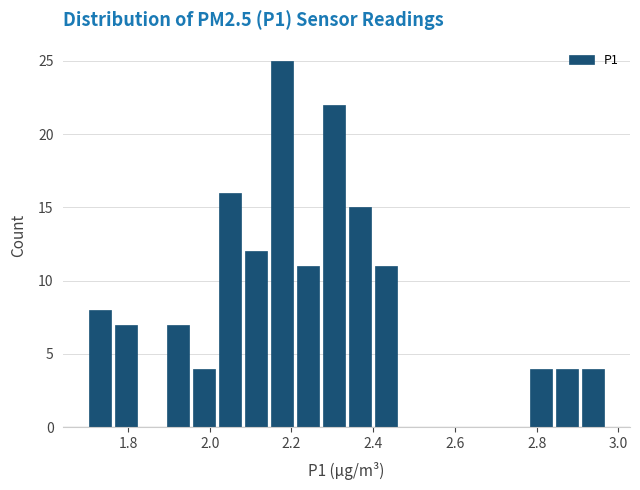

Read against the x-axis, roughly where is the centre of the tallest bar?

2.18